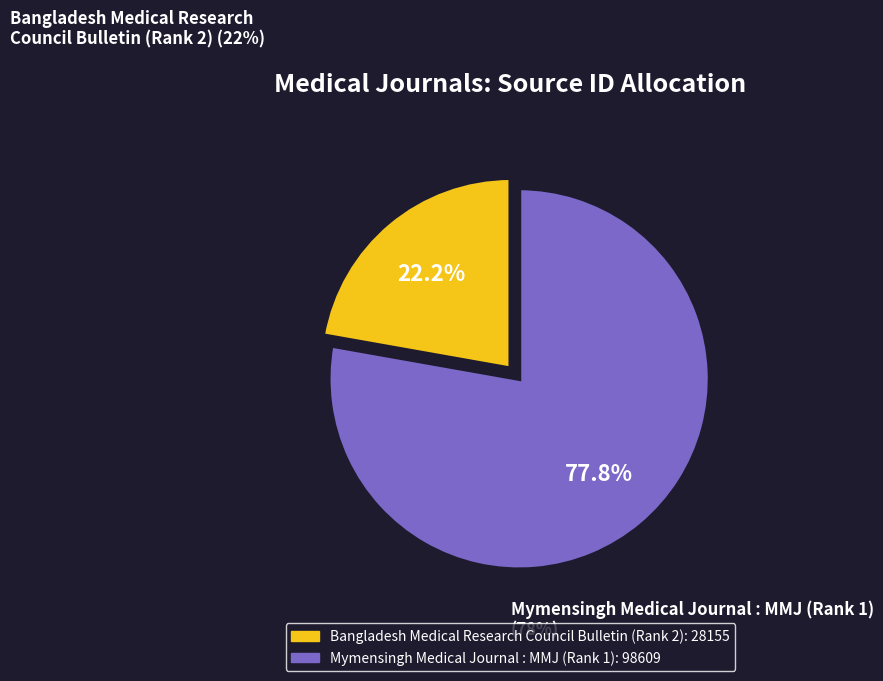

Rank the categories by value from lowest to highest.

Bangladesh Medical Research Council Bulletin (Rank 2), Mymensingh Medical Journal : MMJ (Rank 1)